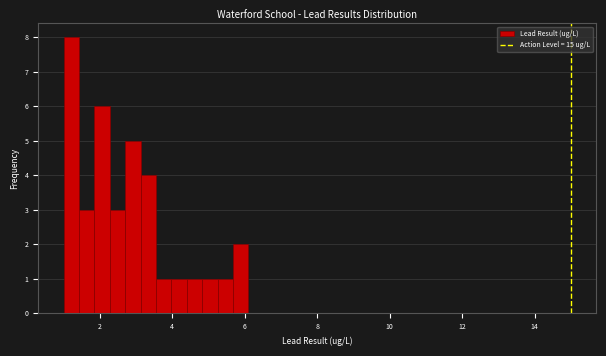

Read against the x-axis, roughly where is the centre of the tallest bar?

1.2